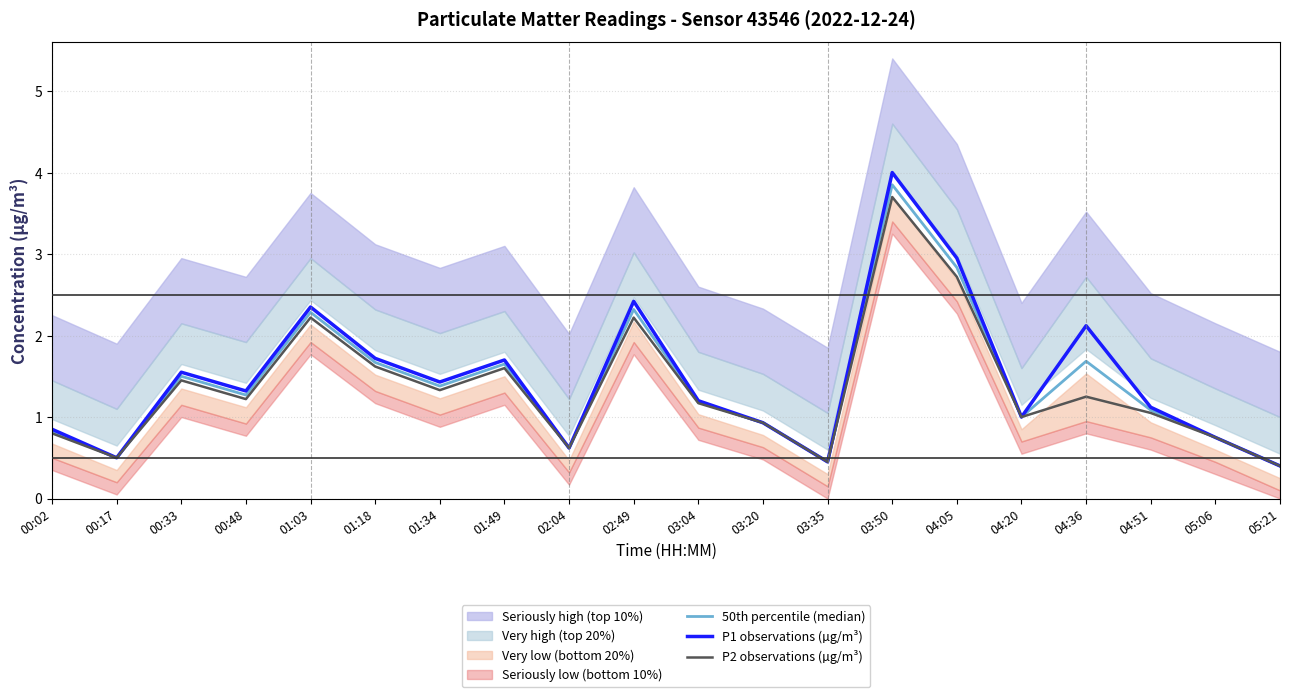

Reading left to right, extract all data points from this chart.

50th percentile (median): 0.8	0.5	1.5	1.3	2.3	1.7	1.4	1.6	0.6	2.3	1.2	0.9	0.5	3.9	2.8	1.0	1.7	1.1	0.8	0.4
P1 observations (µg/m³): 0.8	0.5	1.6	1.3	2.4	1.7	1.4	1.7	0.6	2.4	1.2	0.9	0.5	4.0	3.0	1.0	2.1	1.1	0.8	0.4
P2 observations (µg/m³): 0.8	0.5	1.4	1.2	2.2	1.6	1.3	1.6	0.6	2.2	1.2	0.9	0.5	3.7	2.7	1.0	1.2	1.1	0.8	0.4